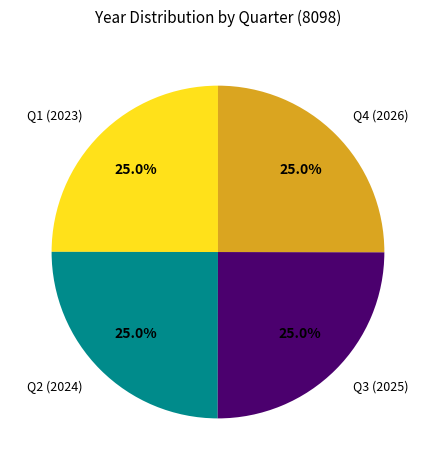

Approximately how many times larger is the value at Q2 (2024) compared to Q4 (2026)?

1.0